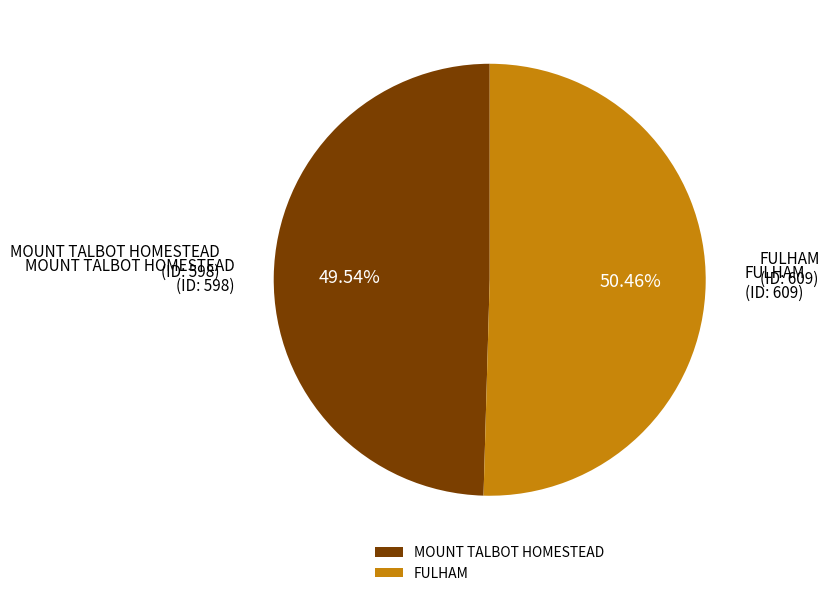

Approximately how many times larger is the value at FULHAM compared to MOUNT TALBOT HOMESTEAD?

1.0